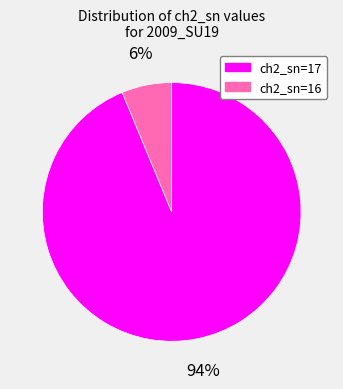

Which slice is the smallest?

ch2_sn=16